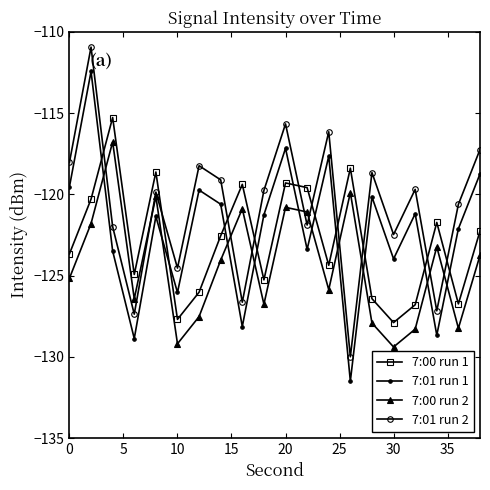

How many values in the 7:00 run 2 series are below -124?

11